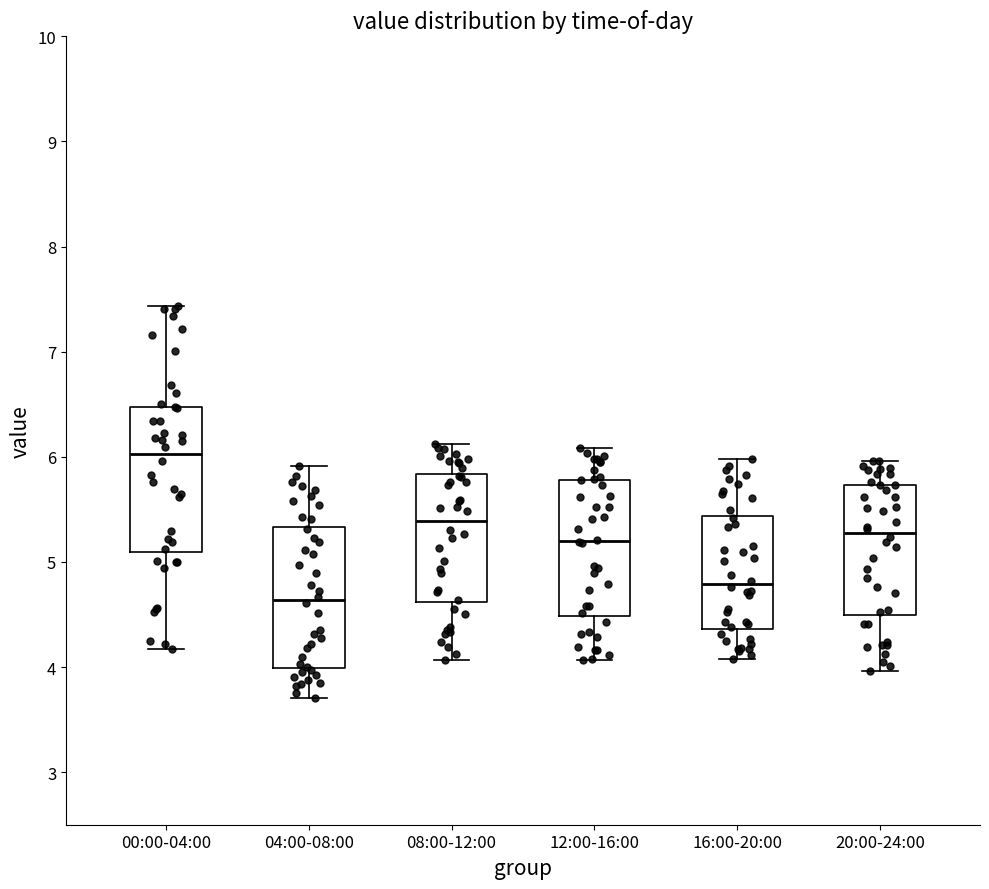

Where does the lower whisker of the box for 08:00-12:00 end on the y-axis? The values are not printed on the chart, so give them approximately, as read against the axis.

4.1